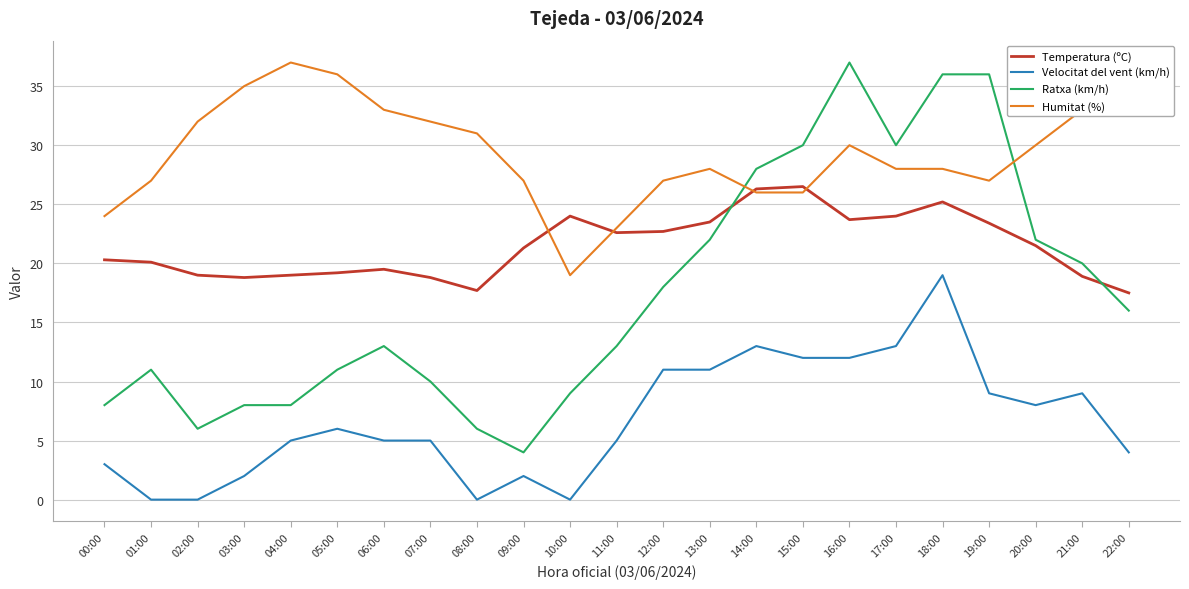

What is the difference between the maximum and minimum values in the Temperatura (ºC) series?

9.0